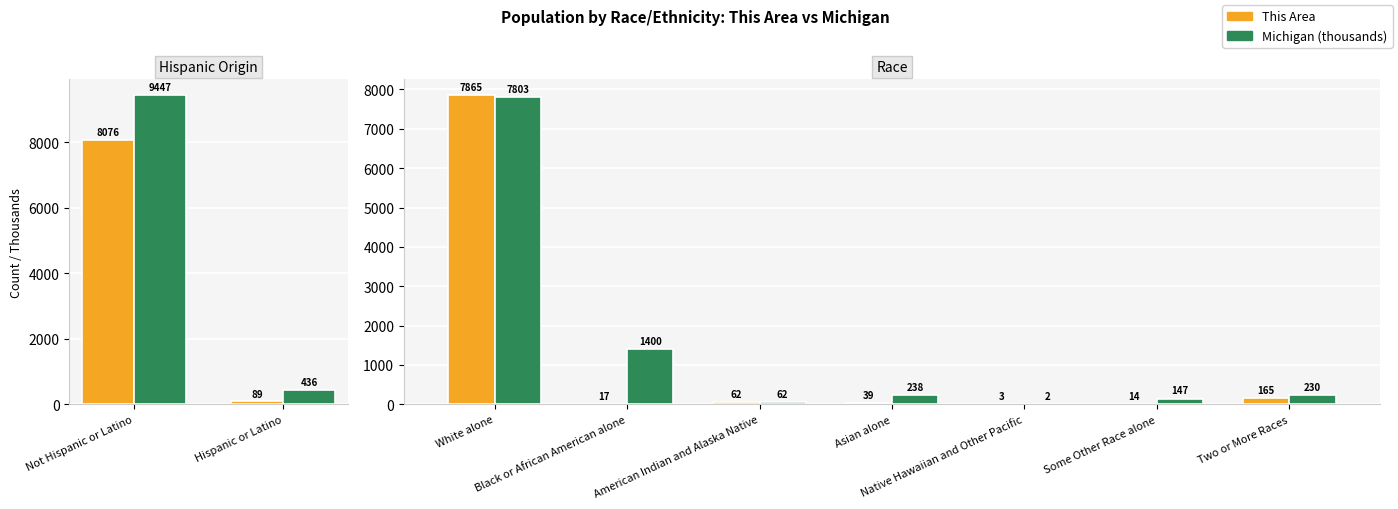

Between White alone and American Indian and Alaska Native, which series saw the biggest shift?

This Area